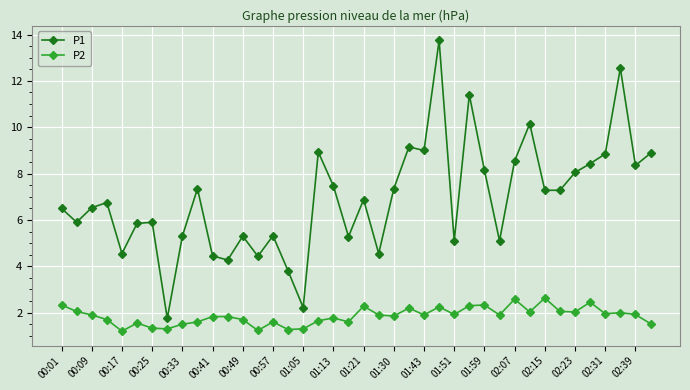

Does the chart display data point markers on the line(s)?

Yes